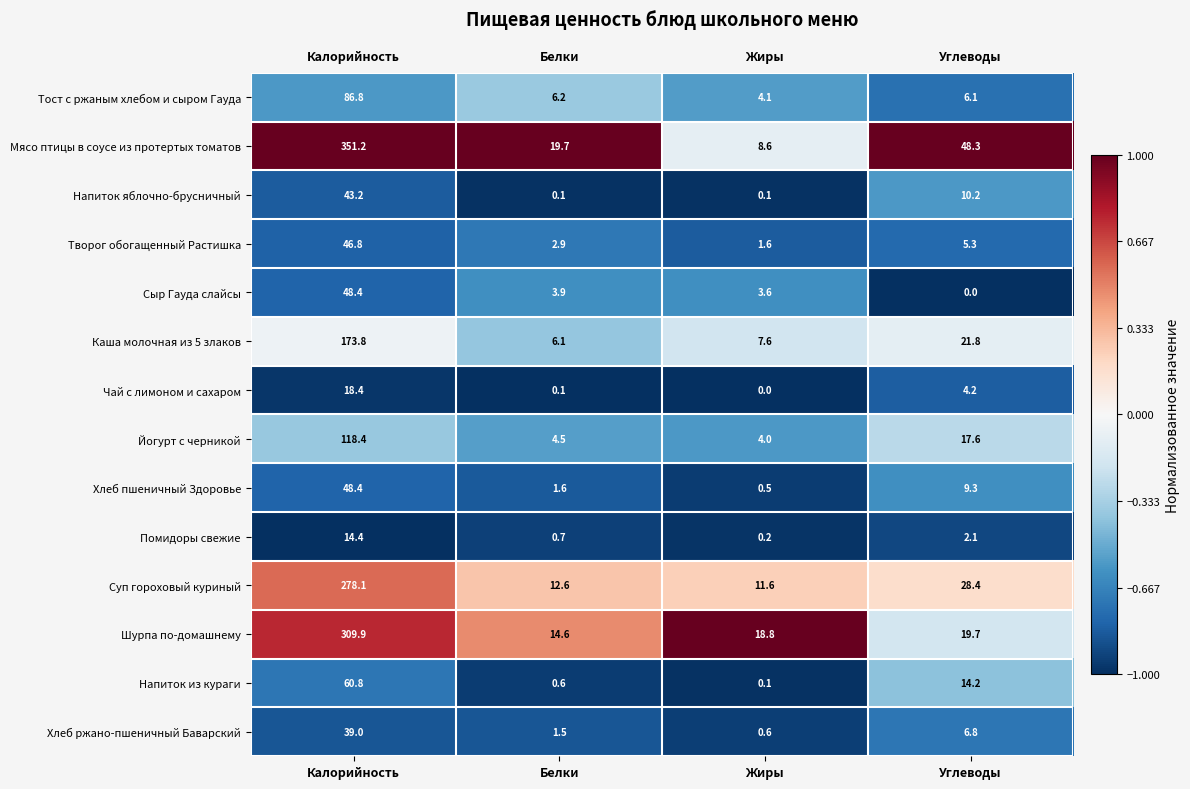

What is the difference between the second highest and minimum values in the Напиток яблочно-брусничный series?

10.1